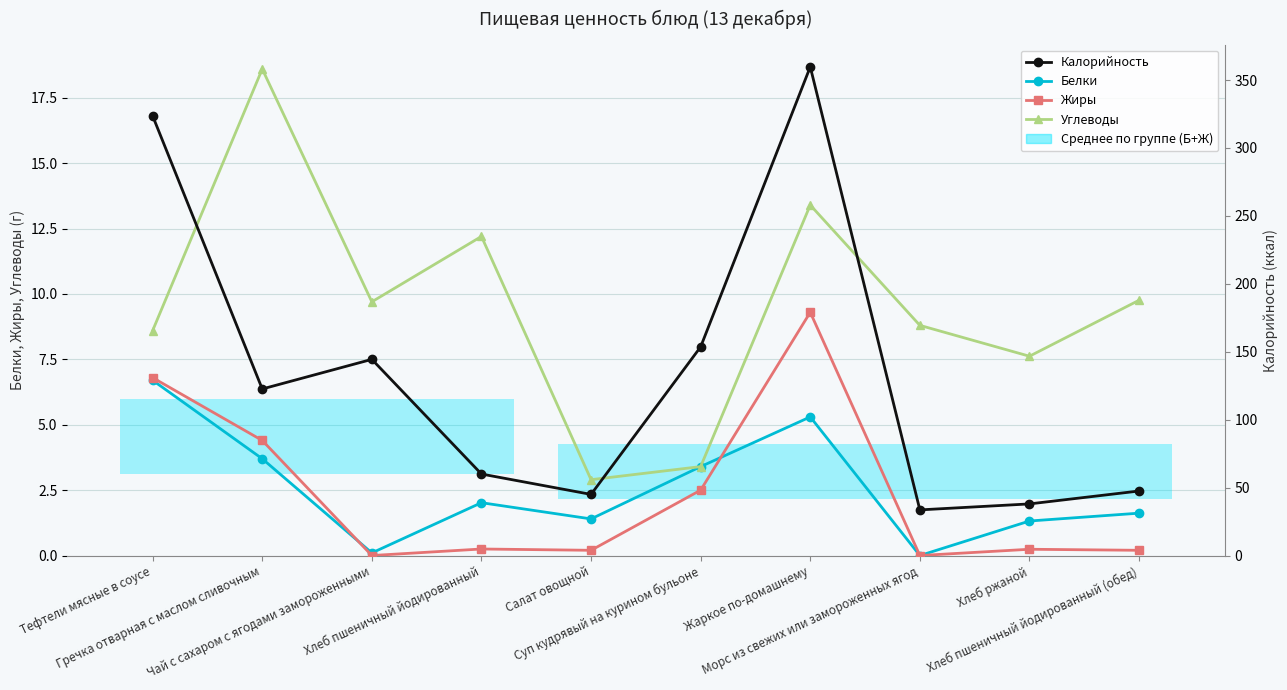

True or false: Калорийность and Жиры intersect in this chart.

False